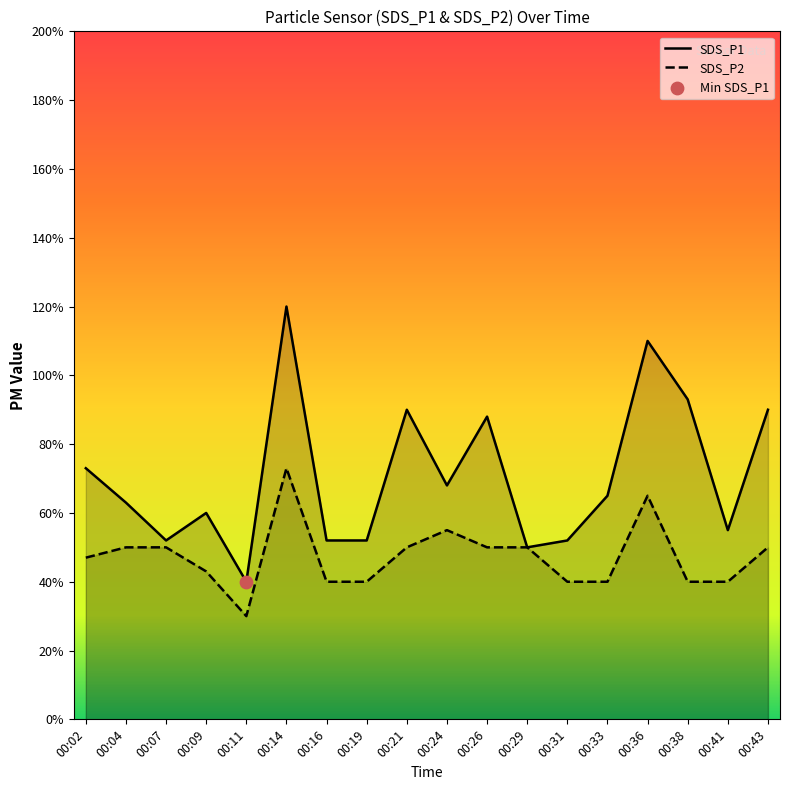

What are all the series names shown in the legend?

SDS_P1, SDS_P2